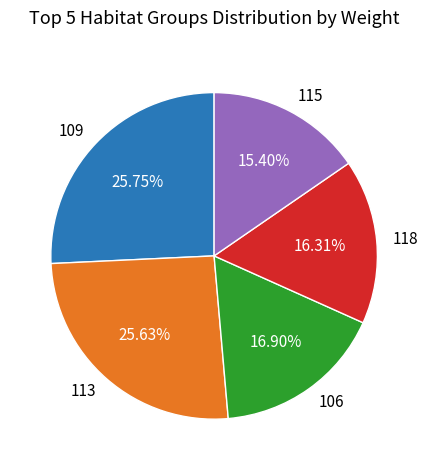

Which has a higher value, 118 or 106?

106